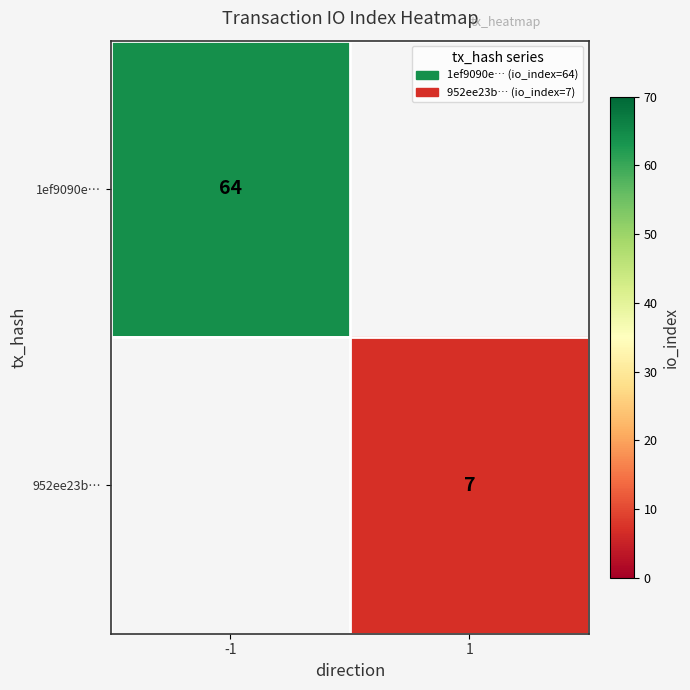

Which category has the lowest value across all series?

1